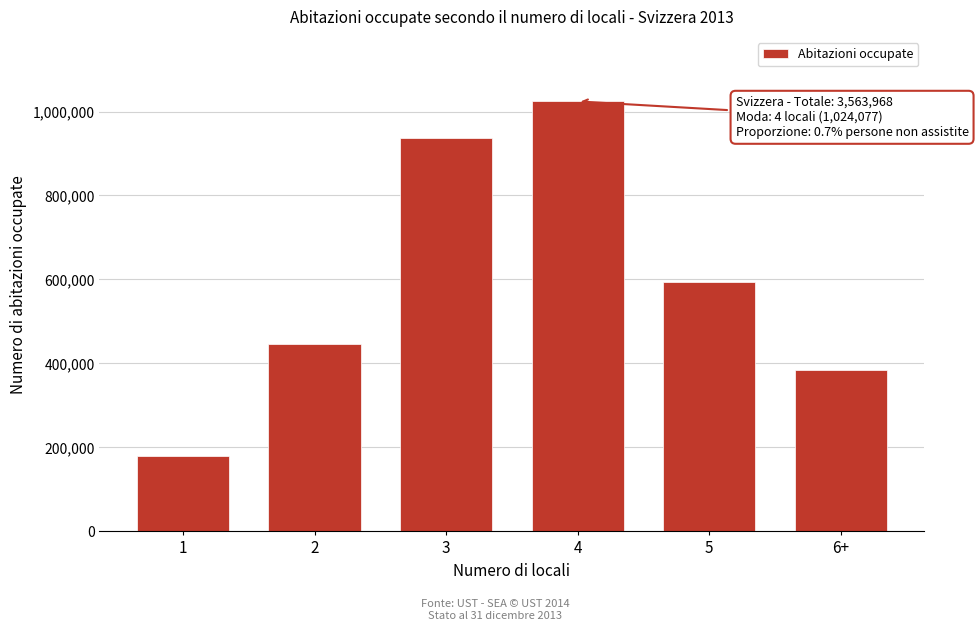

Reading right to left, what are all the values shown in this chart?

384007	593275	1024077	936659	446262	179688